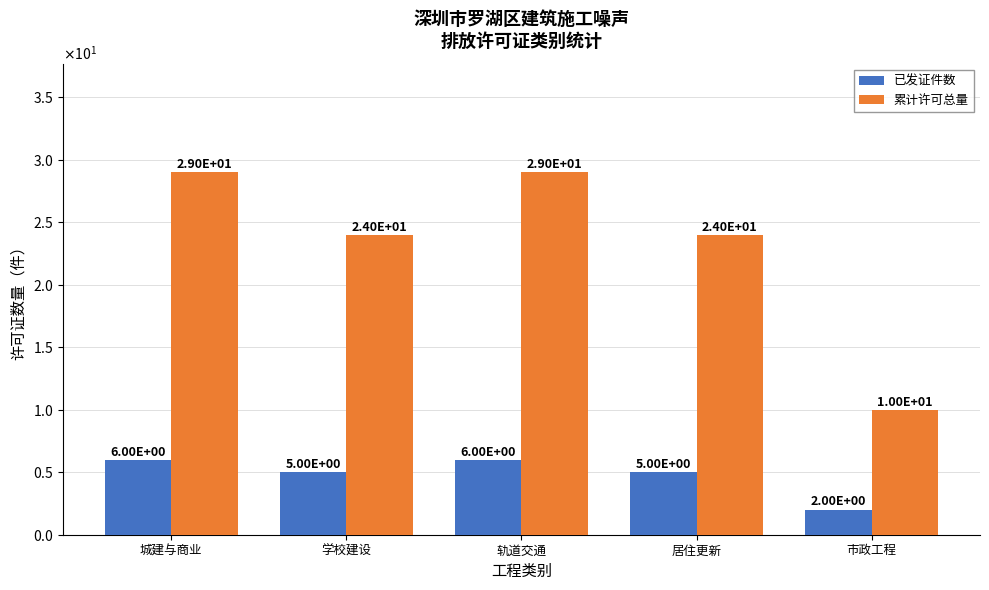

Which category has the lowest value in the 累计许可总量 series?

市政工程